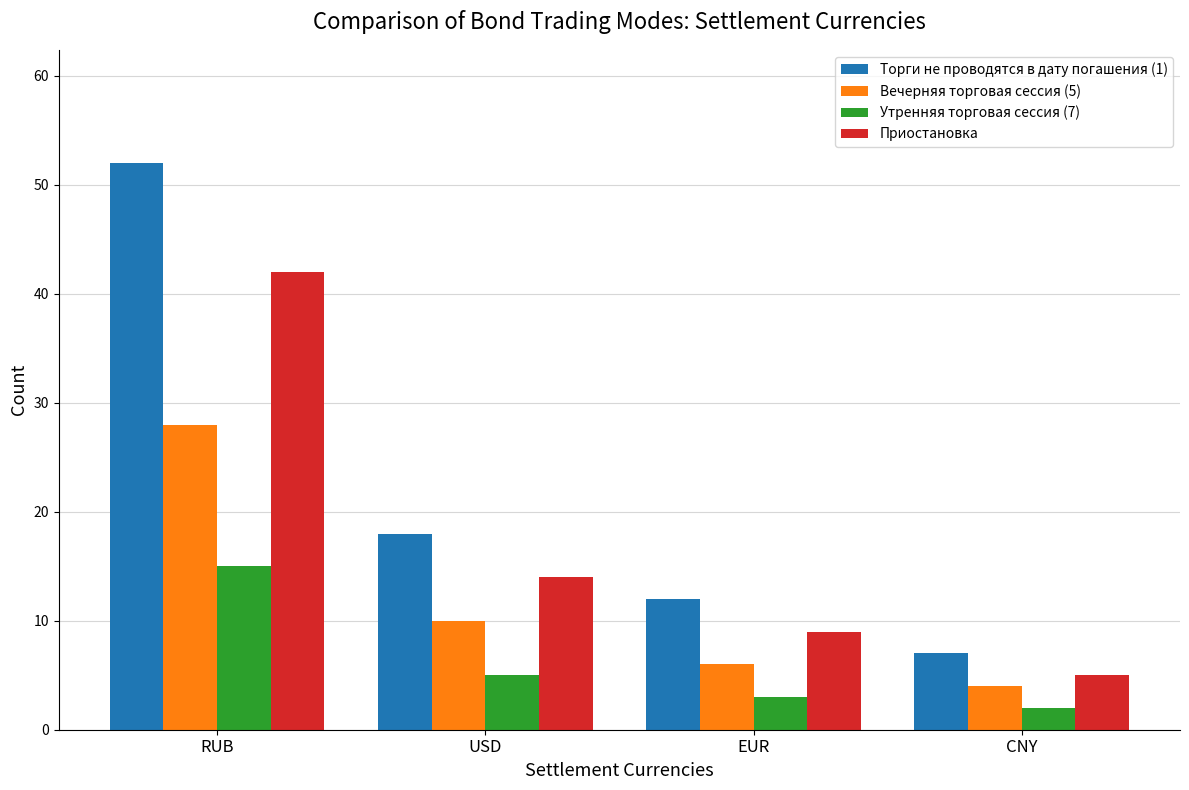

How many data points does each series have?

4